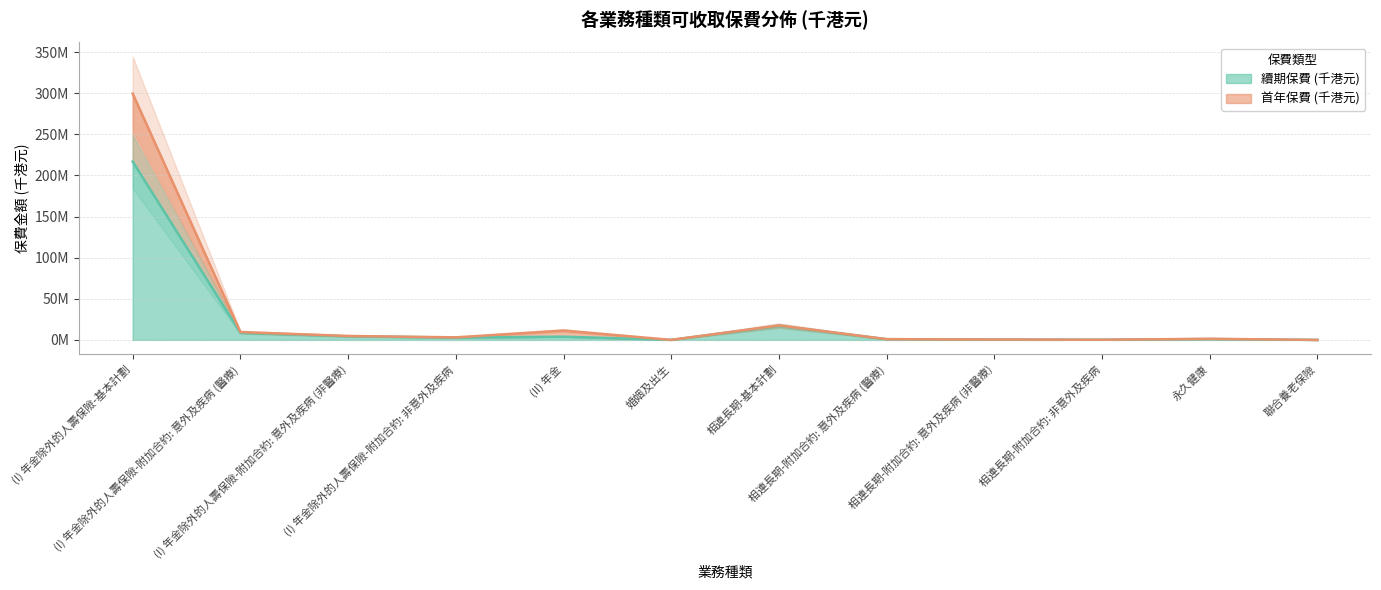

At which category does 首年保費 (千港元) reach its first local peak?

(II) 年金